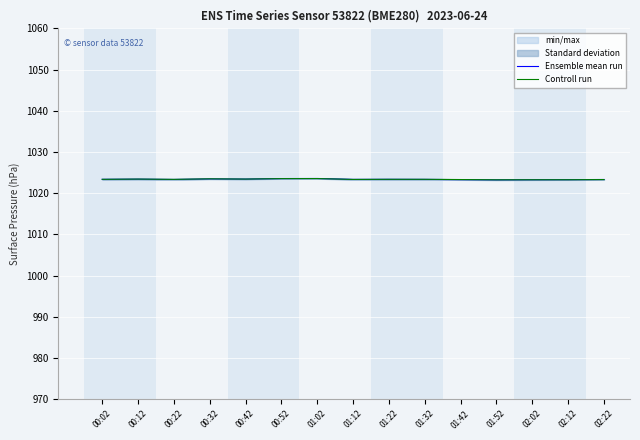

Count the number of categories in the chart.

15